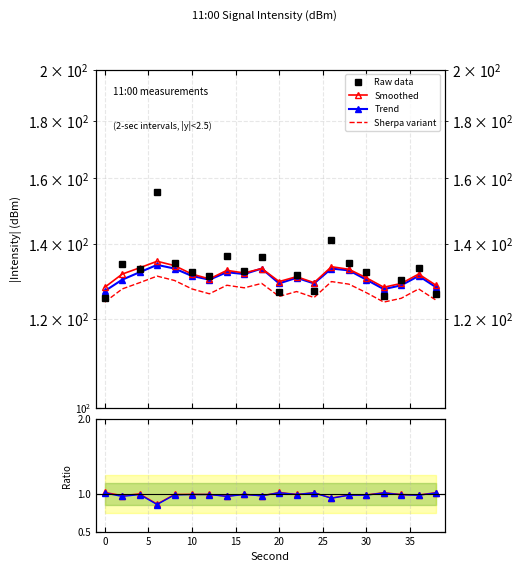

List the series in order of their peak value, highest first.

Raw data, Smoothed, Trend, Sherpa variant, Smoothed/Raw, Trend/Raw